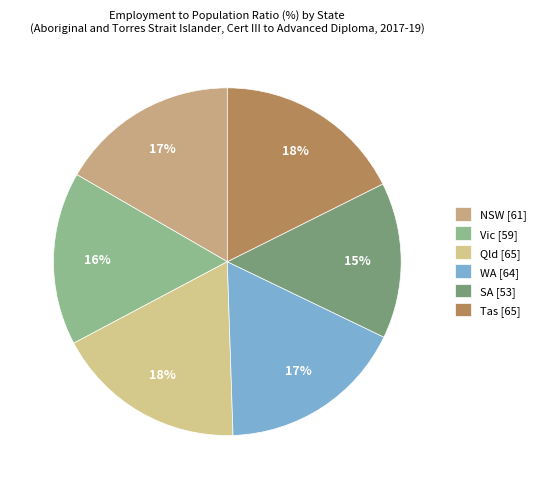

What is the largest slice in the pie chart?

Qld